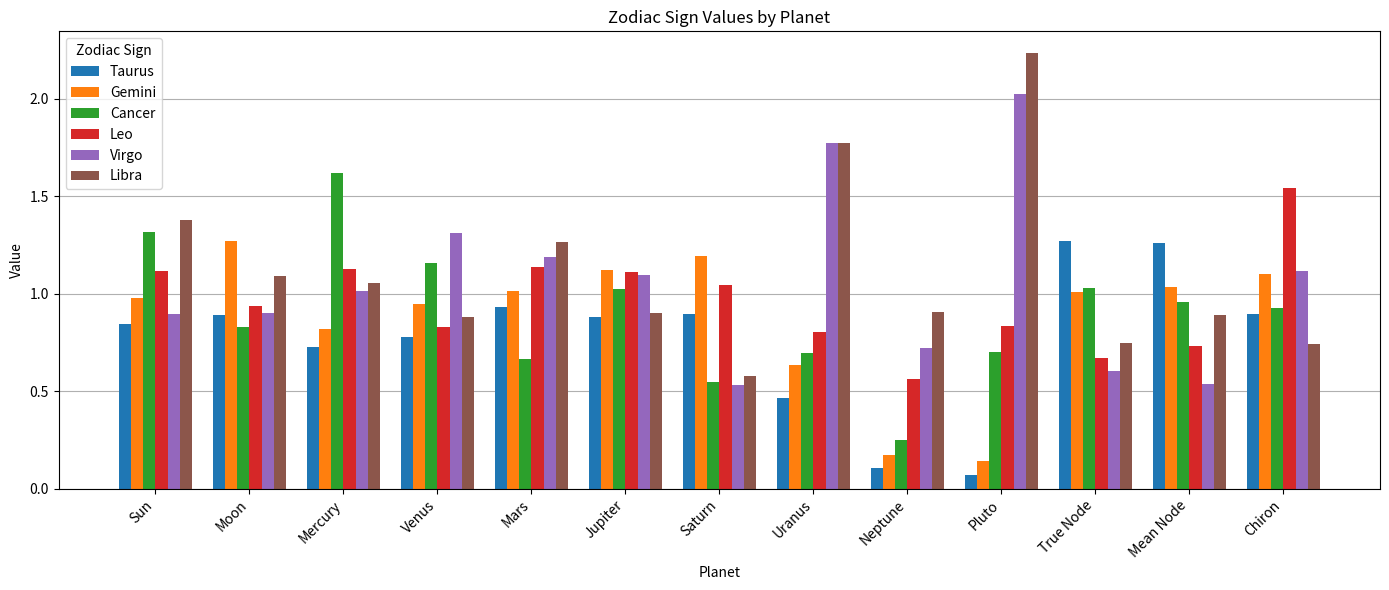

Which series has the widest spread of values?

Libra